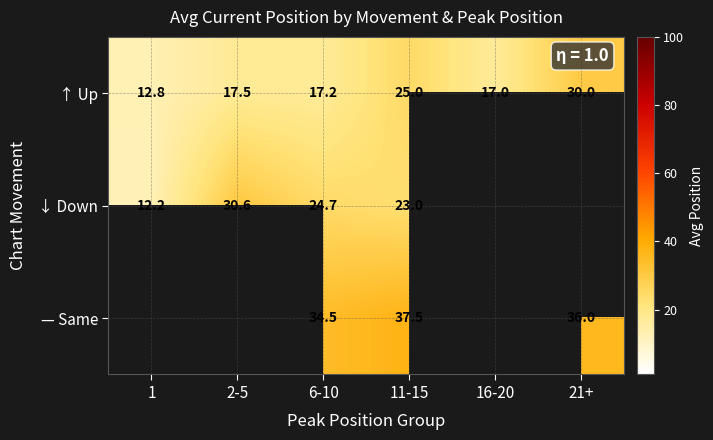

Is the value of ↑ Up at 11-15 greater than the value of — Same at 21+?

No